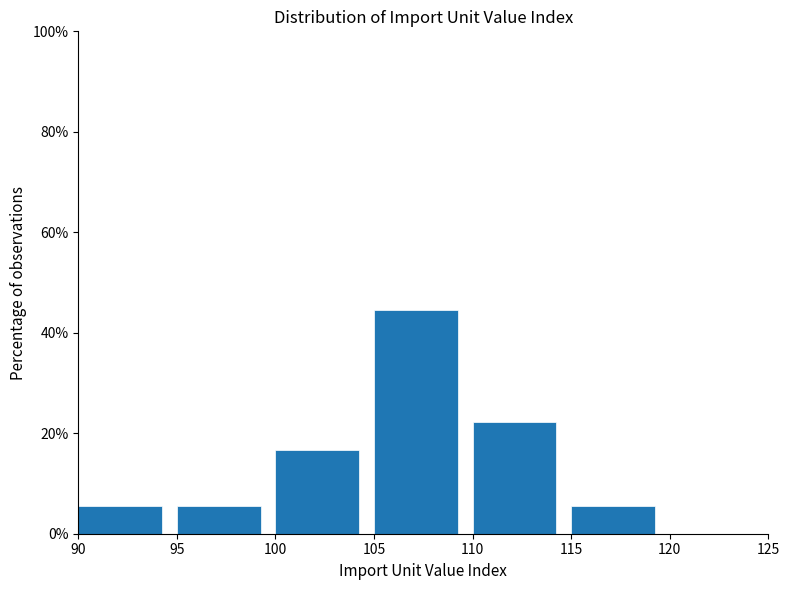

How tall is the bar that spans 105 to 110 on the x-axis? The values are not printed on the chart, so give them approximately, as read against the axis.

44